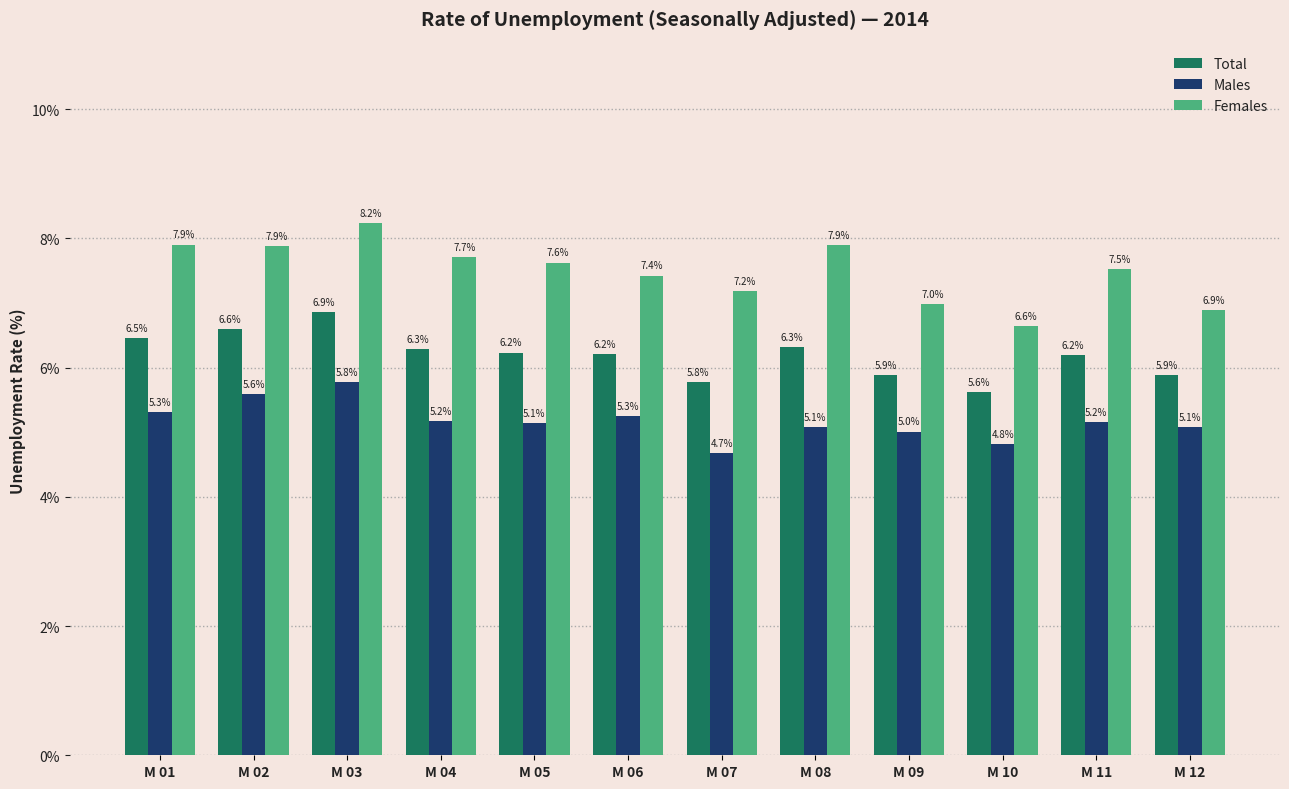

Between M 05 and M 04, which is larger?

M 04